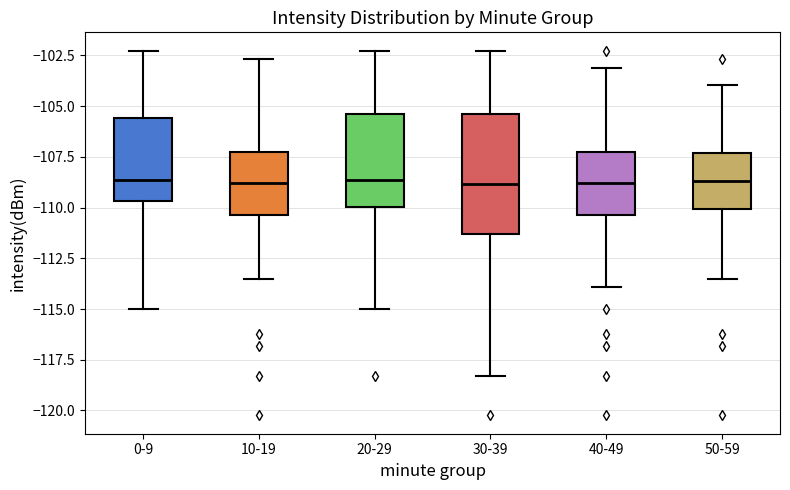

Reading left to right, read every box against the y-axis: the position of its median line, the range the box covers, and the ends of its whiskers. The values are not printed on the chart, so give them approximately, as read against the axis.

0-9: median -108.5, box -109.5 to -105.5, whiskers -115.0 to -102.5
10-19: median -109.0, box -110.5 to -107.5, whiskers -113.5 to -102.5
20-29: median -108.5, box -110.0 to -105.5, whiskers -115.0 to -102.5
30-39: median -109.0, box -111.5 to -105.5, whiskers -118.5 to -102.5
40-49: median -109.0, box -110.5 to -107.5, whiskers -114.0 to -103.0
50-59: median -108.5, box -110.0 to -107.5, whiskers -113.5 to -104.0